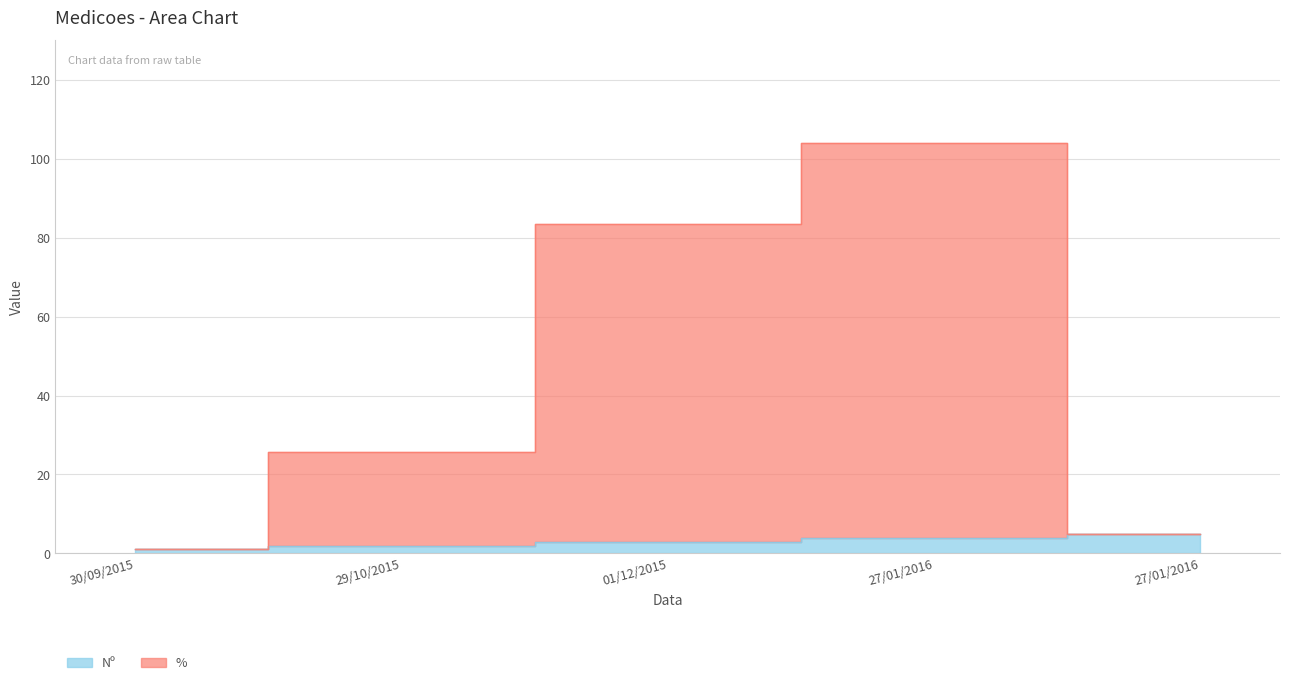

Which series has the largest total across all categories?

%